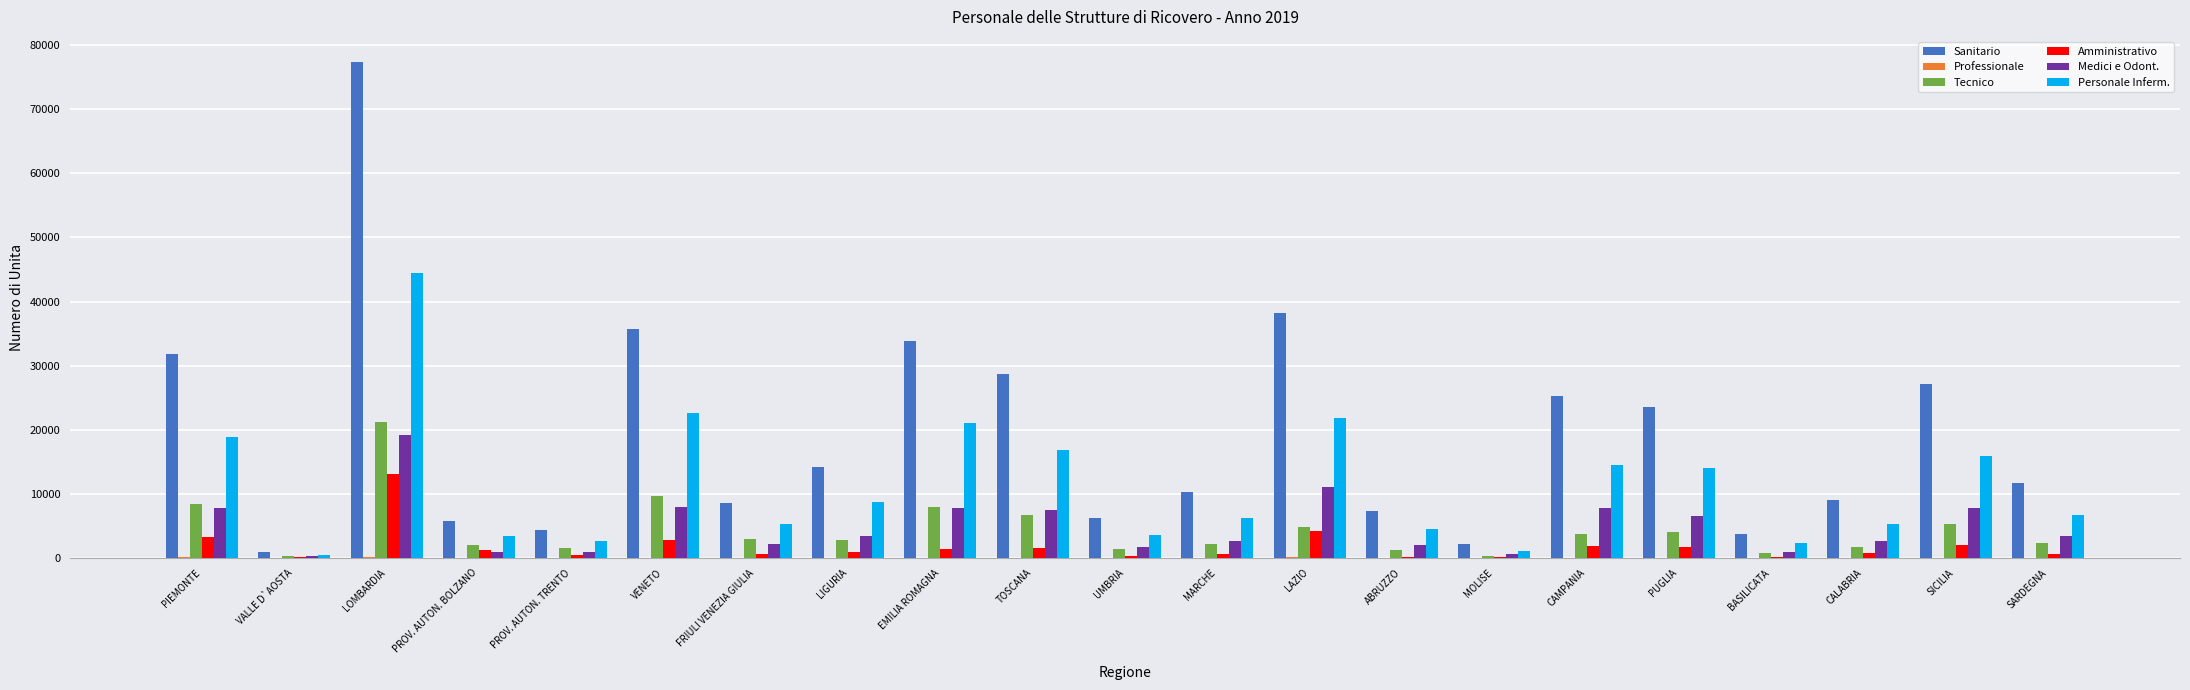

At which category is the sum across all series the highest?

LOMBARDIA